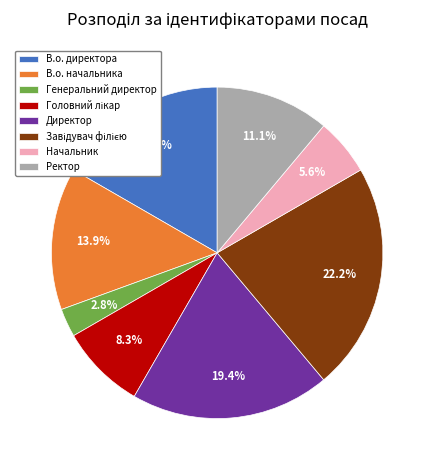

How many segments does this pie chart have?

8